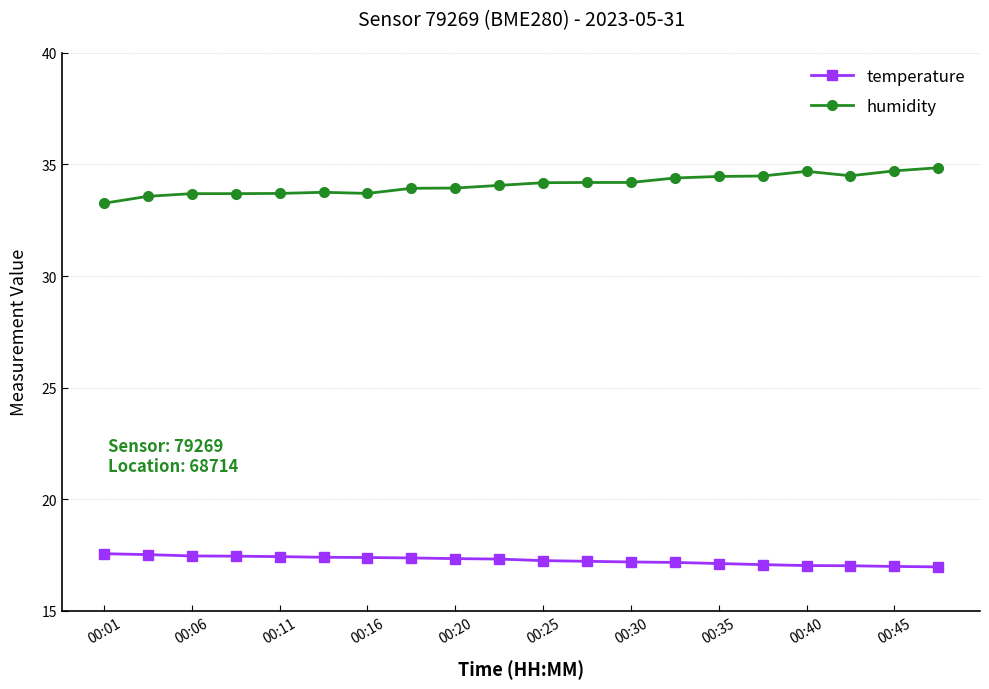

True or false: temperature and humidity cross at least once.

False